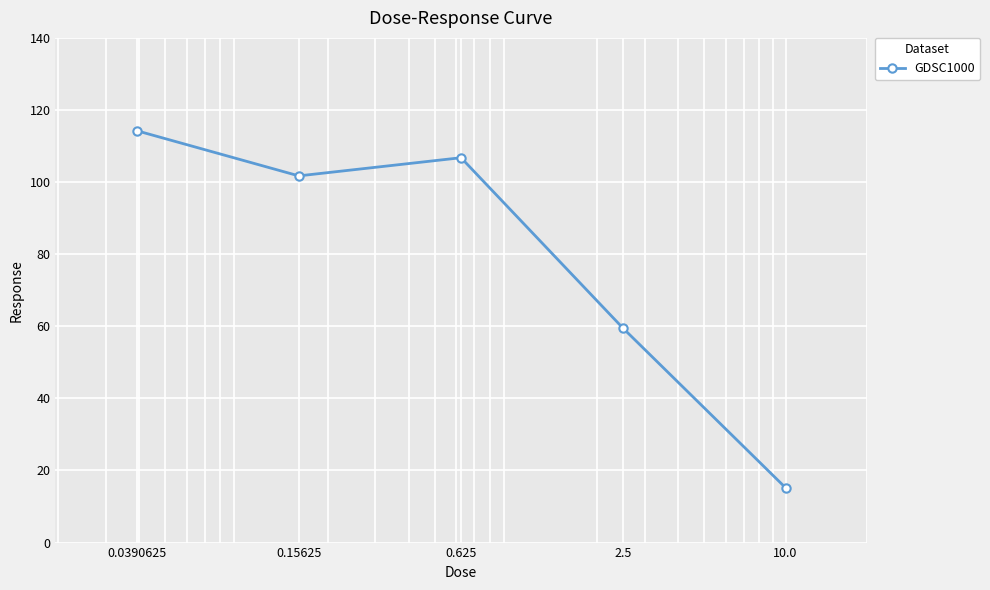

How many interior local valleys (lower than both neighbors) does the data have?

1